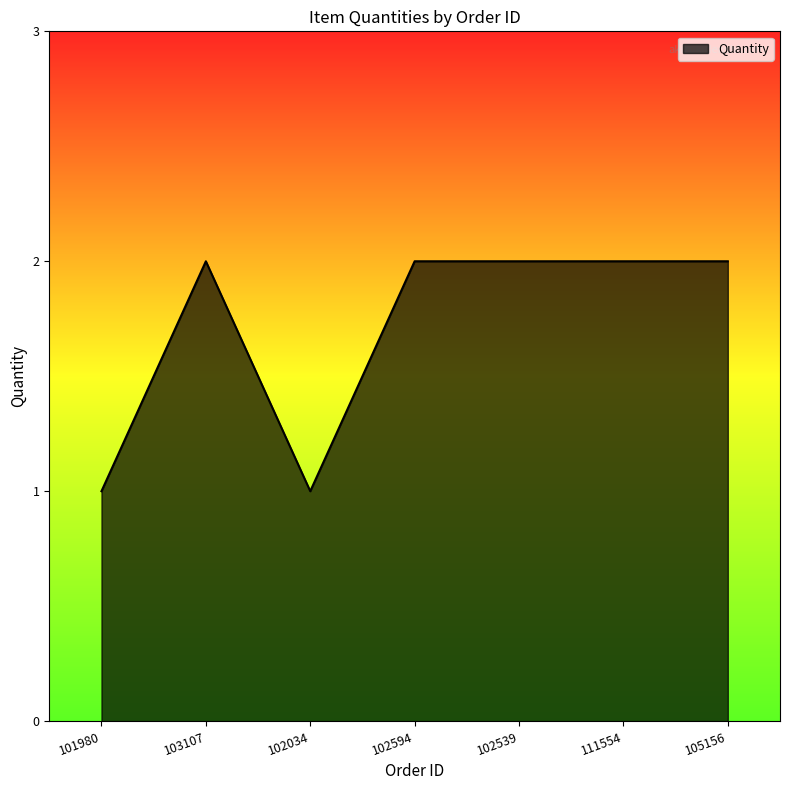

At which category does the data reach its first local valley?

102034